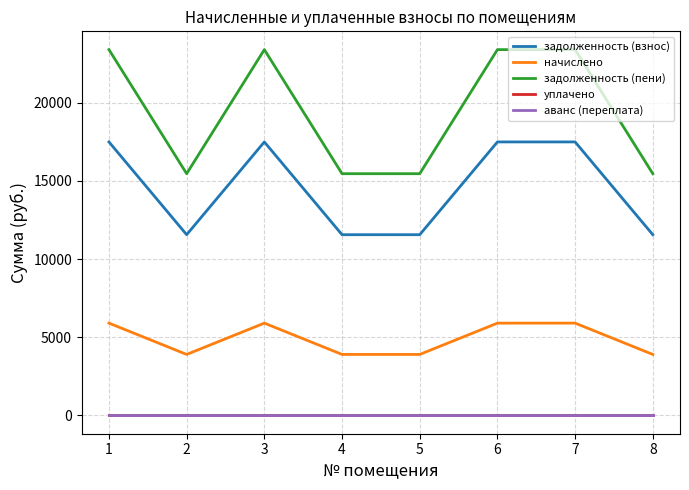

At which category does задолженность (взнос) reach its first local valley?

2